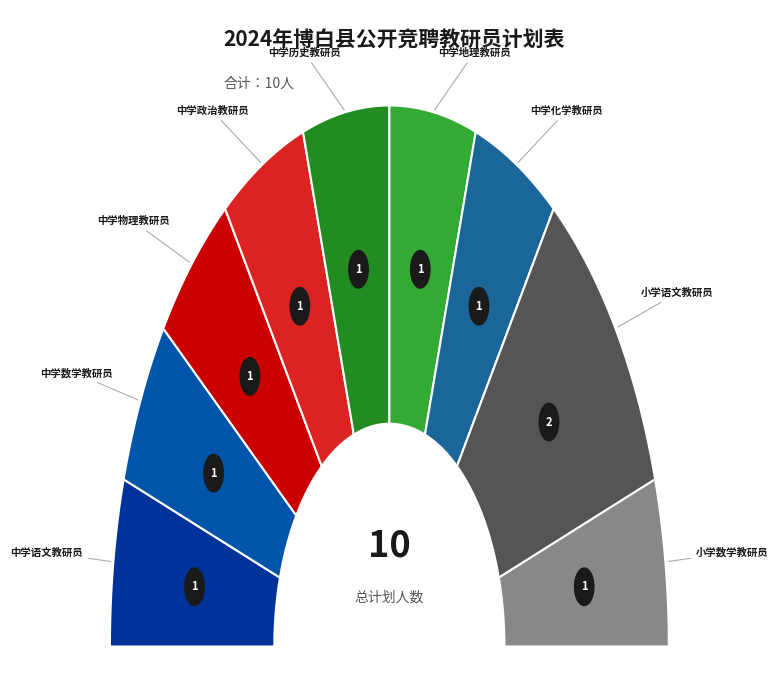

Combined, what portion of the pie is 中学地理教研员 and 中学语文教研员?

20.0%